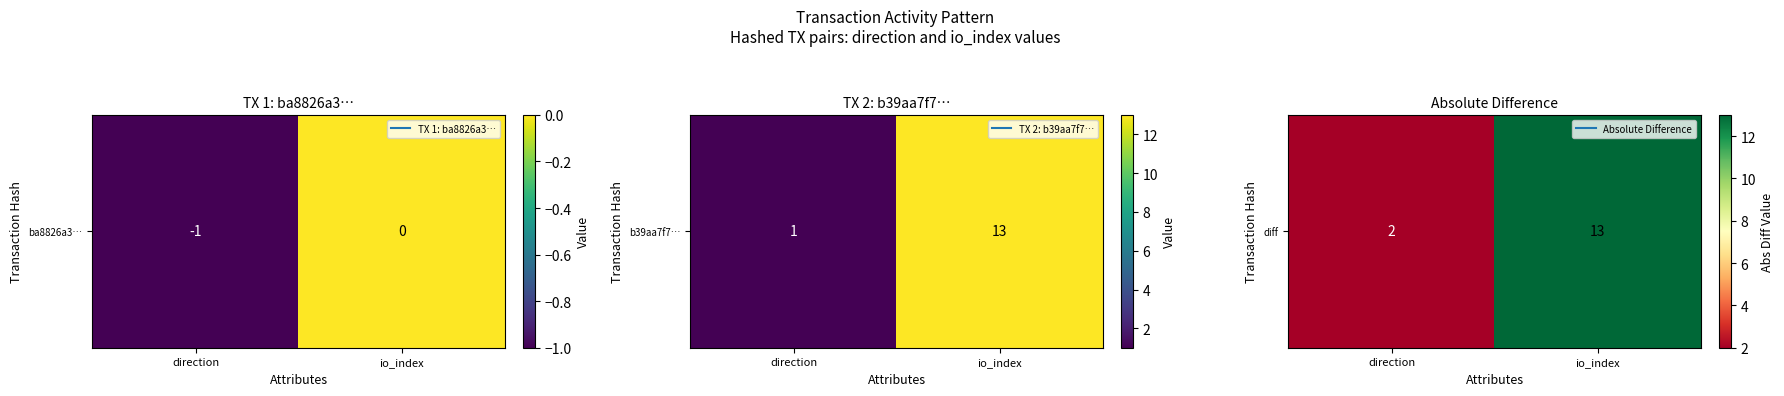

The value at direction is 3. True or false?

False